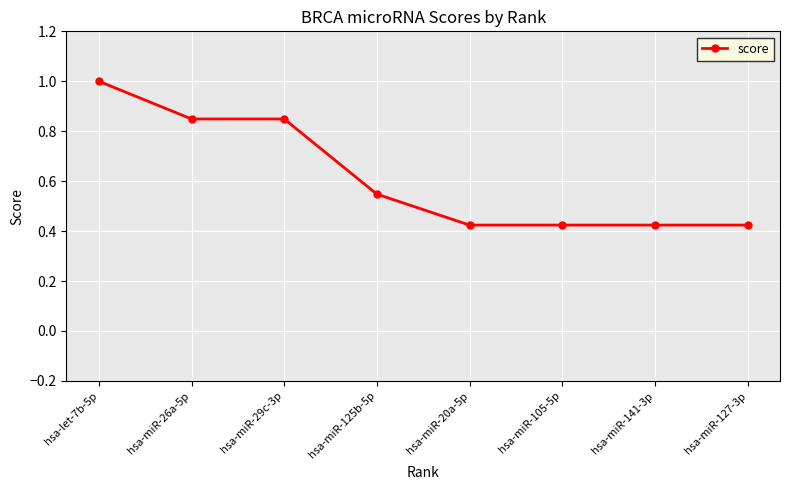

What is the change in value from hsa-miR-26a-5p to hsa-miR-141-3p?

-0.4